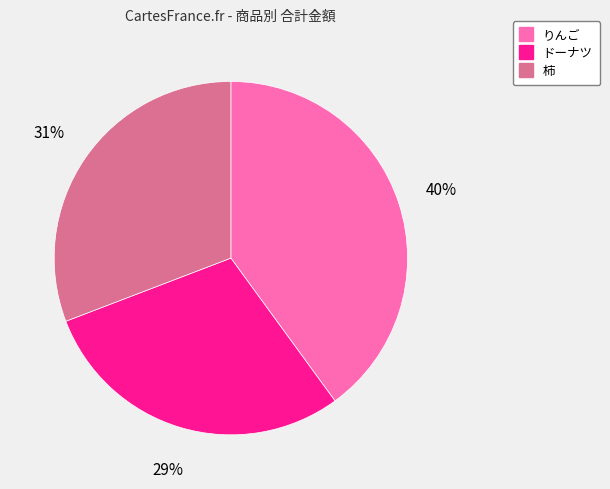

Which slice is the smallest?

ドーナツ